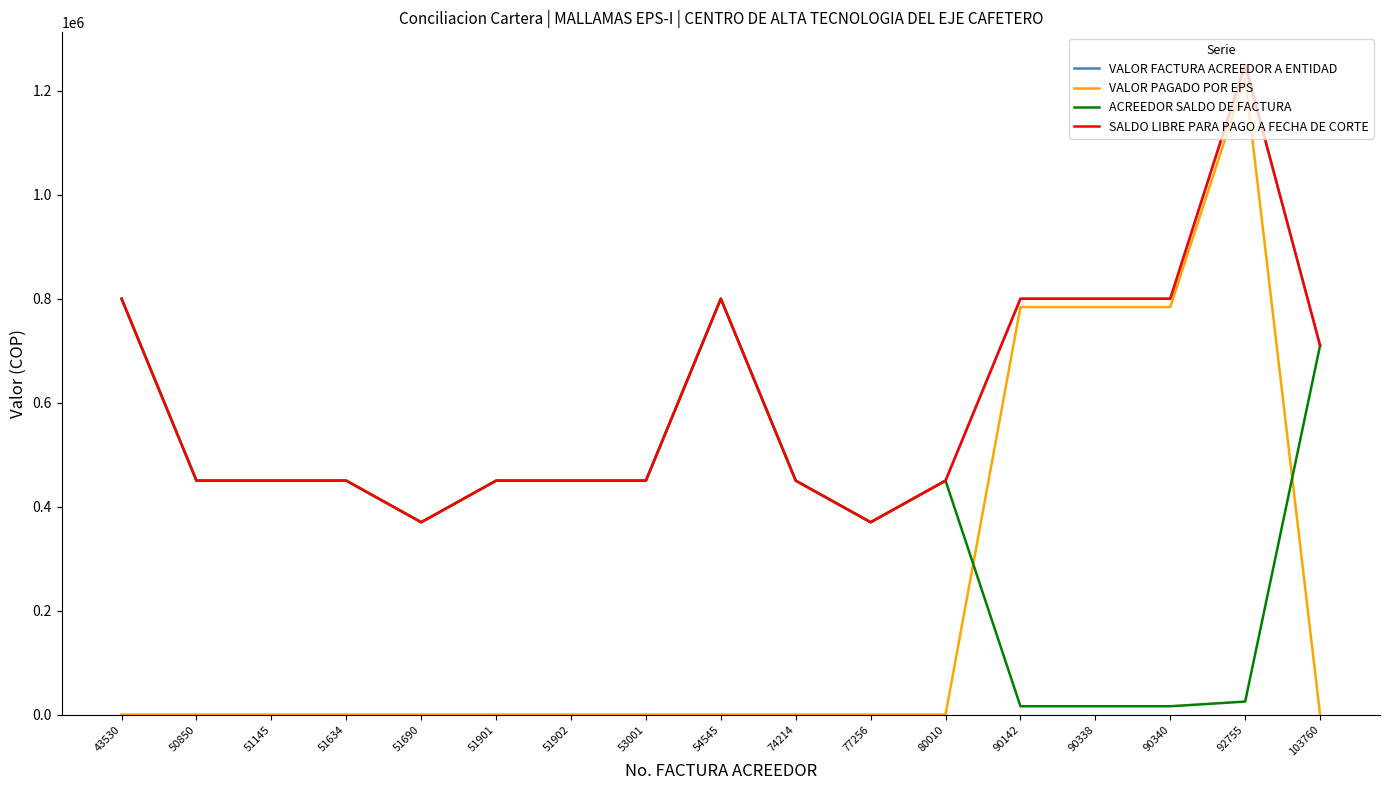

Does the chart have visible grid lines?

No